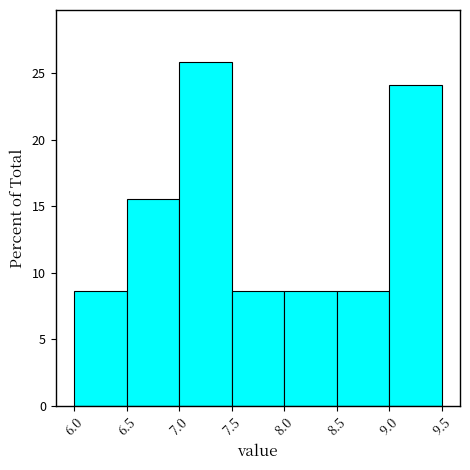

Reading left to right, list every bar in this chart as the range it spans on the x-axis followed by its height. The values are not printed on the chart, so give them approximately, as read against the axis.

6.0 to 6.5: 8.5
6.5 to 7.0: 15.5
7.0 to 7.5: 26.0
7.5 to 8.0: 8.5
8.0 to 8.5: 8.5
8.5 to 9.0: 8.5
9.0 to 9.5: 24.0